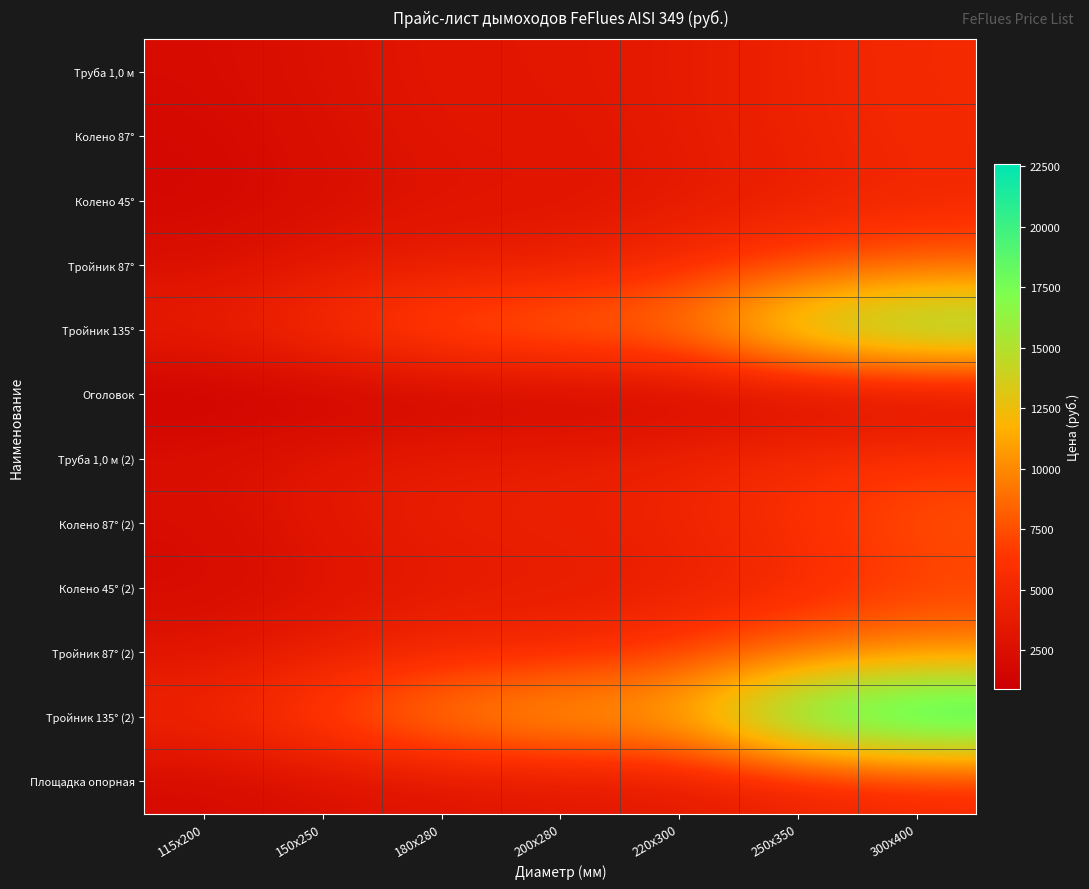

Which series has the widest spread of values?

Тройник 135° (2)